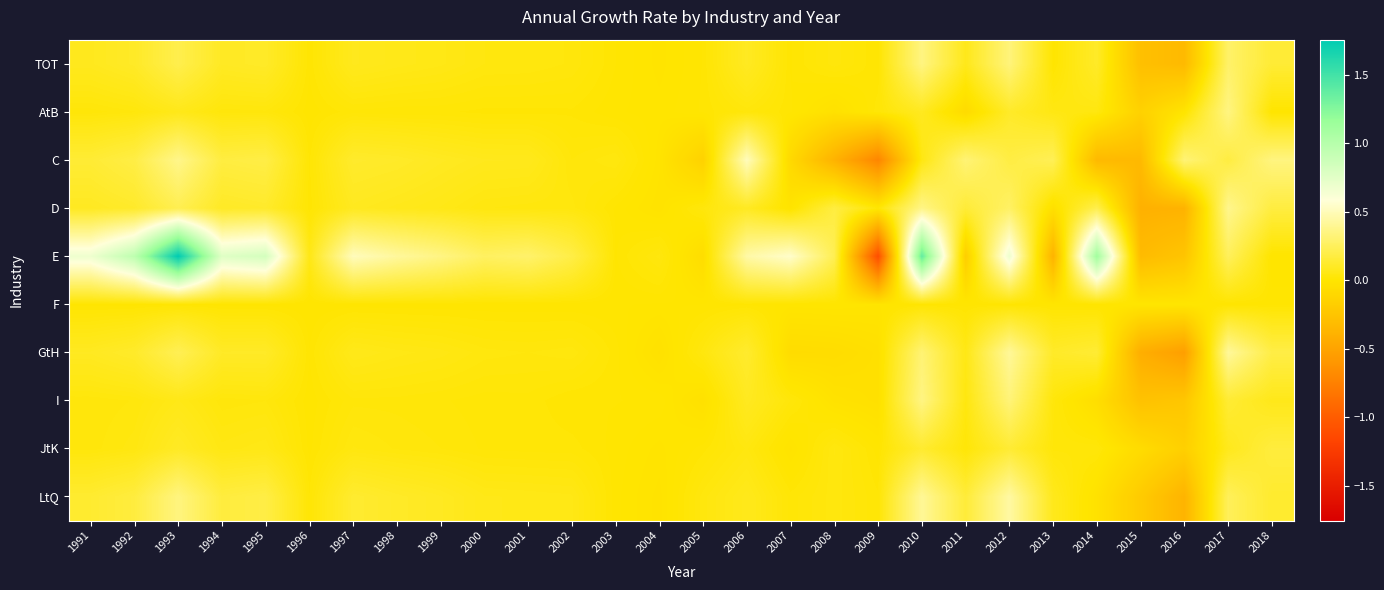

At 1999, list the series in order from largest to smallest.

E, C, LtQ, D, TOT, GtH, JtK, I, AtB, F